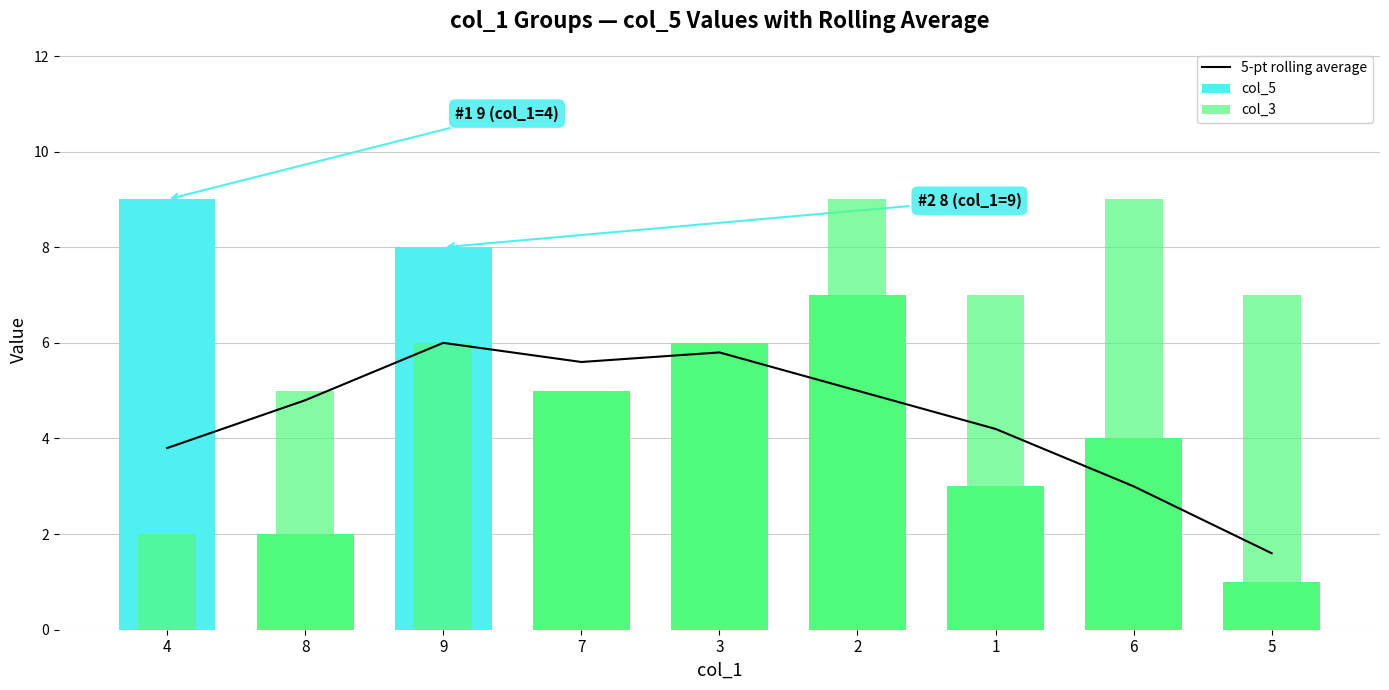

What is the difference between the maximum and minimum values in the 5-pt rolling average series?

4.4